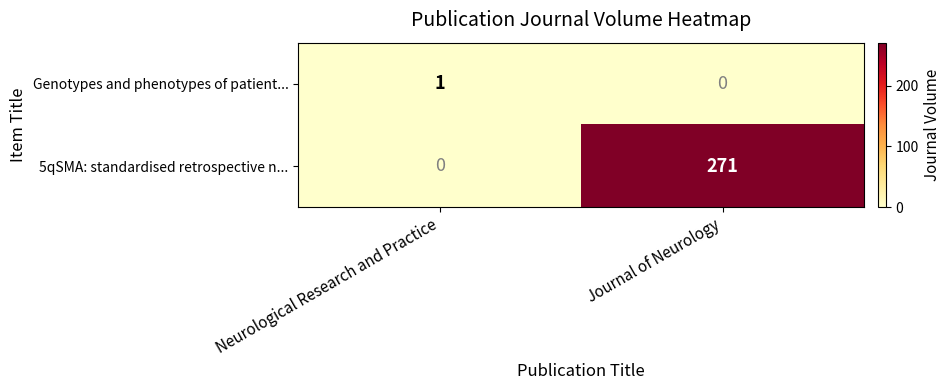

What is the difference between the 5qSMA: standardised retrospective n... values at Neurological Research and Practice and Journal of Neurology?

271